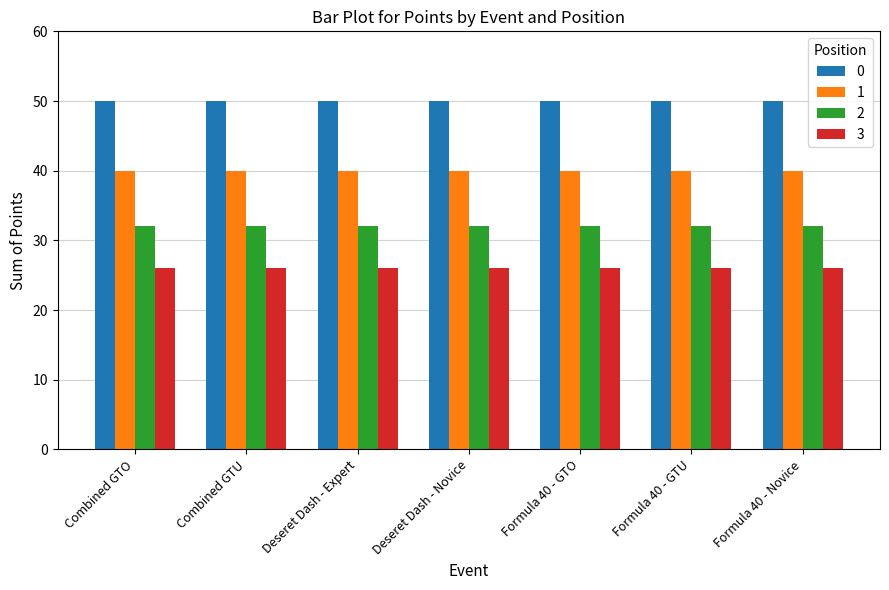

How many bars are there in each group?

4